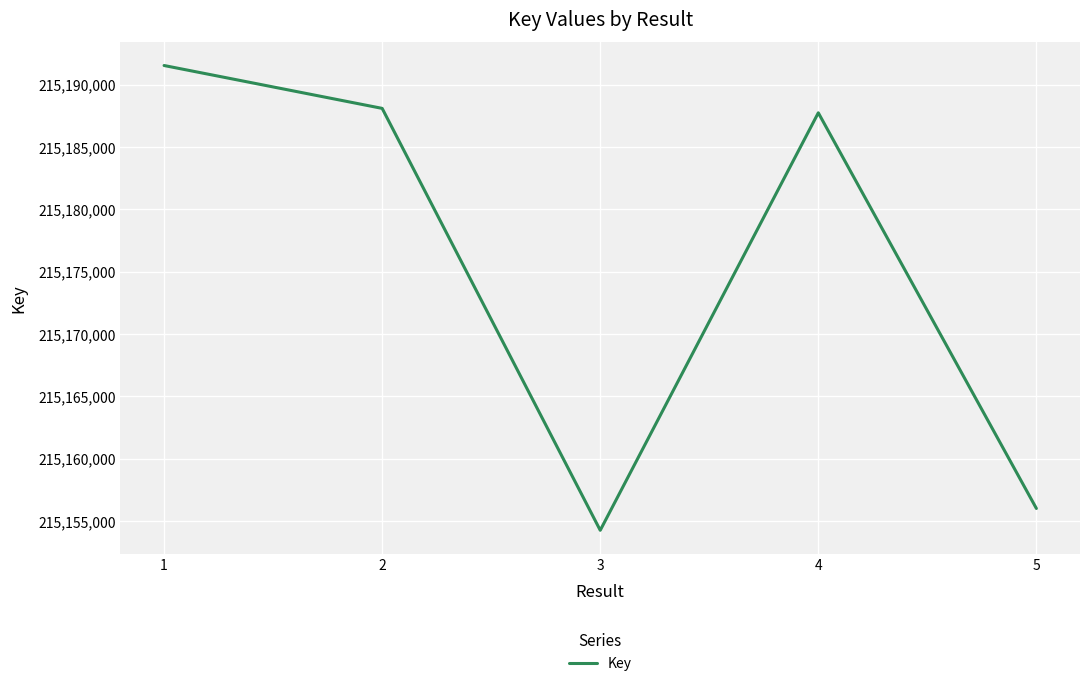

At which category does the chart reach its minimum across all series?

3